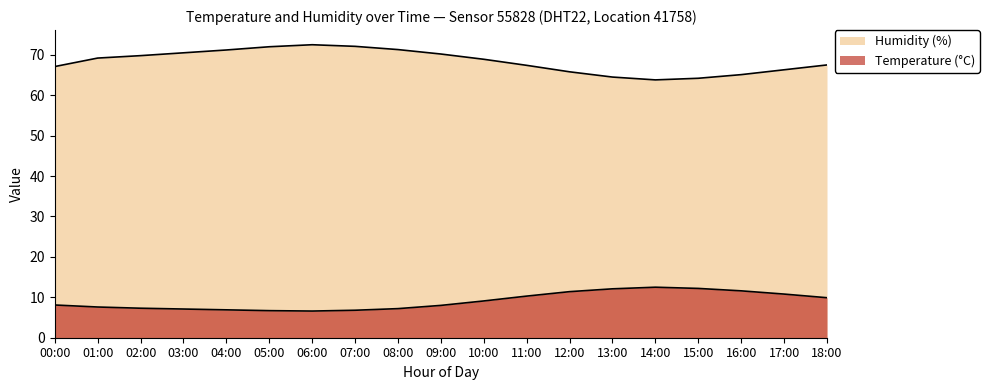

What is the difference between the second highest and minimum values in the temperature series?

5.6